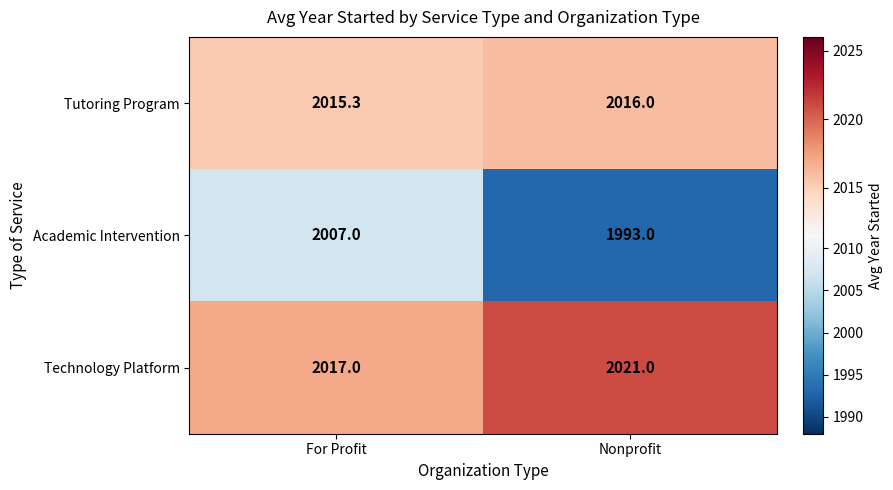

Reading left to right, transcribe all the data shown in this chart.

Tutoring Program: For Profit=2015.3	Nonprofit=2016.0
Academic Intervention: For Profit=2007.0	Nonprofit=1993.0
Technology Platform: For Profit=2017.0	Nonprofit=2021.0